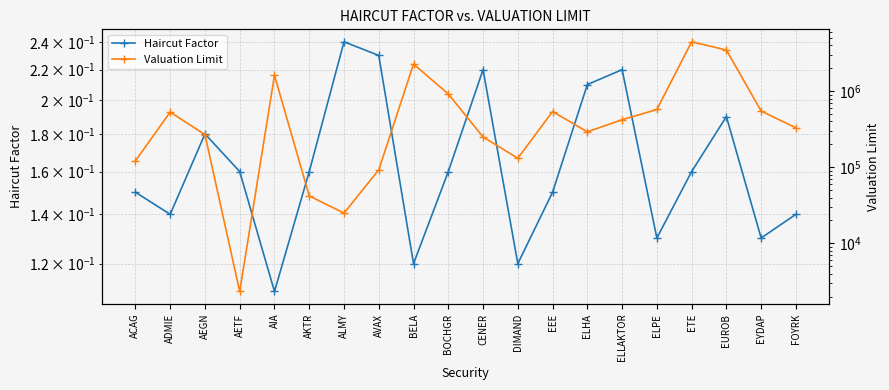

What are all the series names shown in the legend?

Haircut Factor, Valuation Limit